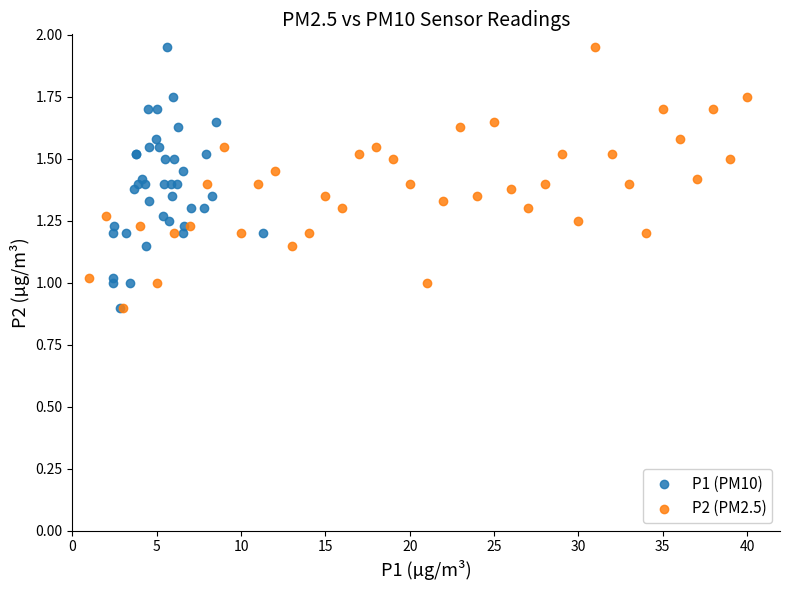

What are all the series names shown in the legend?

P1 (PM10), P2 (PM2.5)